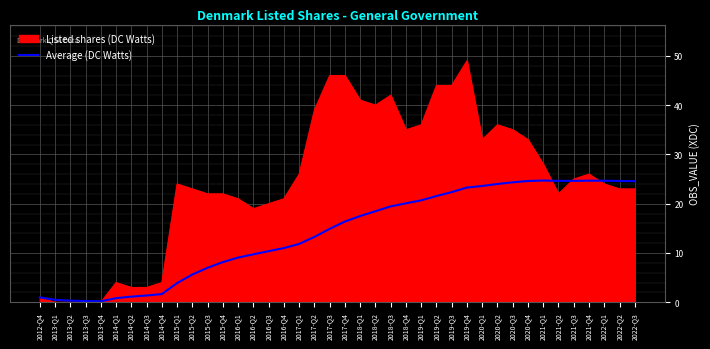

True or false: Average (DC Watts) has a value of 24.6 at 2021-Q2.

True